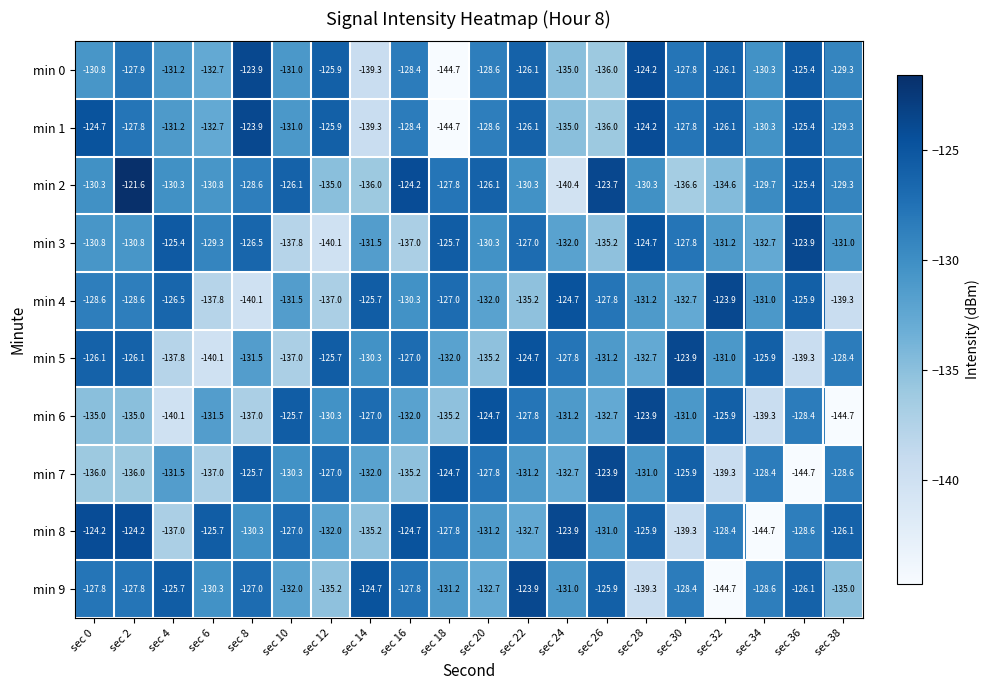

How many categories are shown in the chart?

20